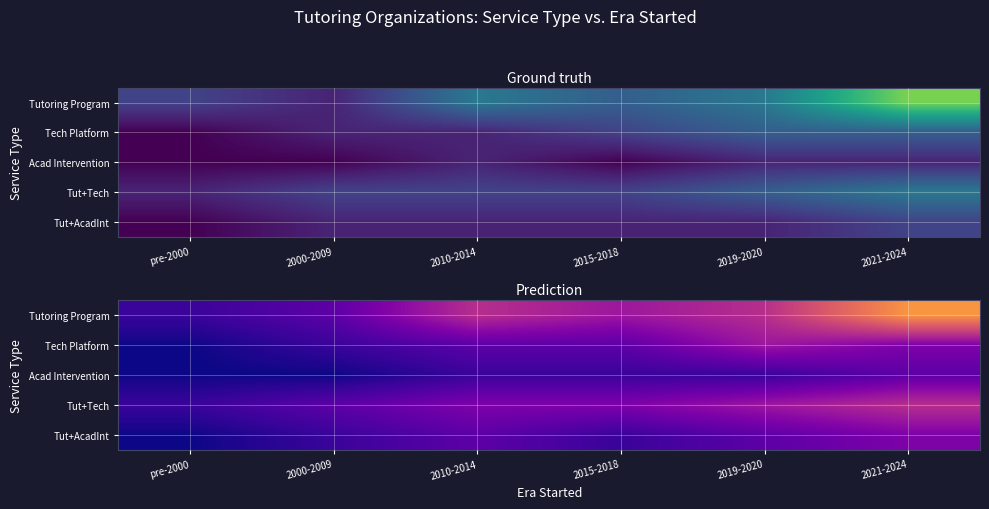

Which category has the highest value in the Tutoring Program series?

2021-2024